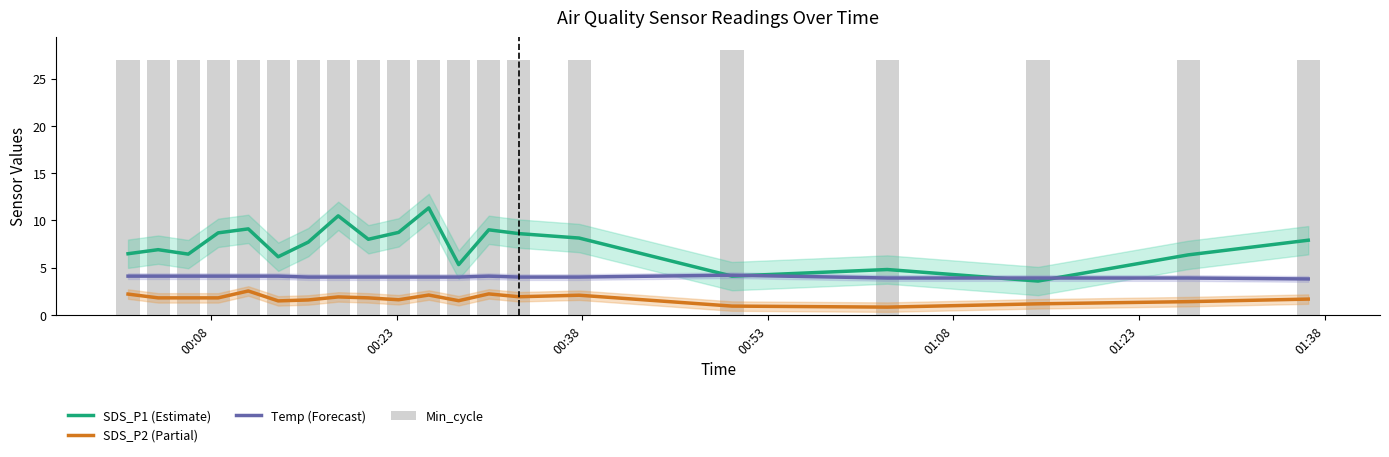

What is the average value of the SDS_P2 (Partial) series?

1.7